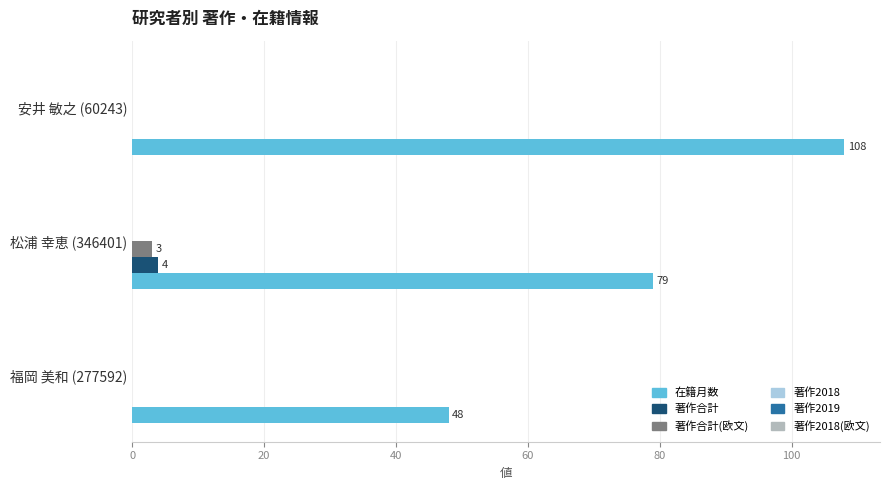

Which series has the largest total across all categories?

在籍月数